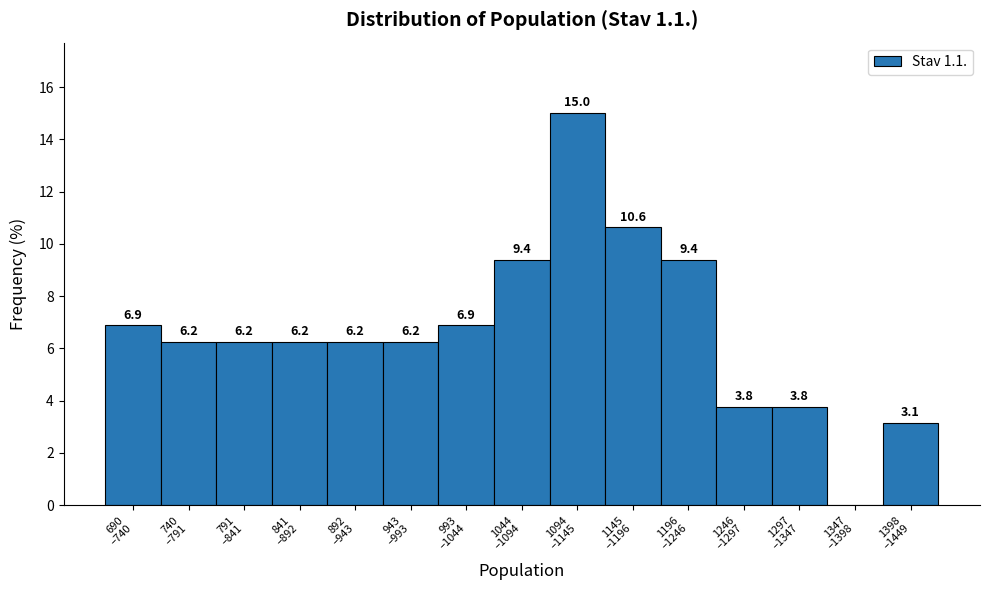

What is the greatest value displayed?

15.0